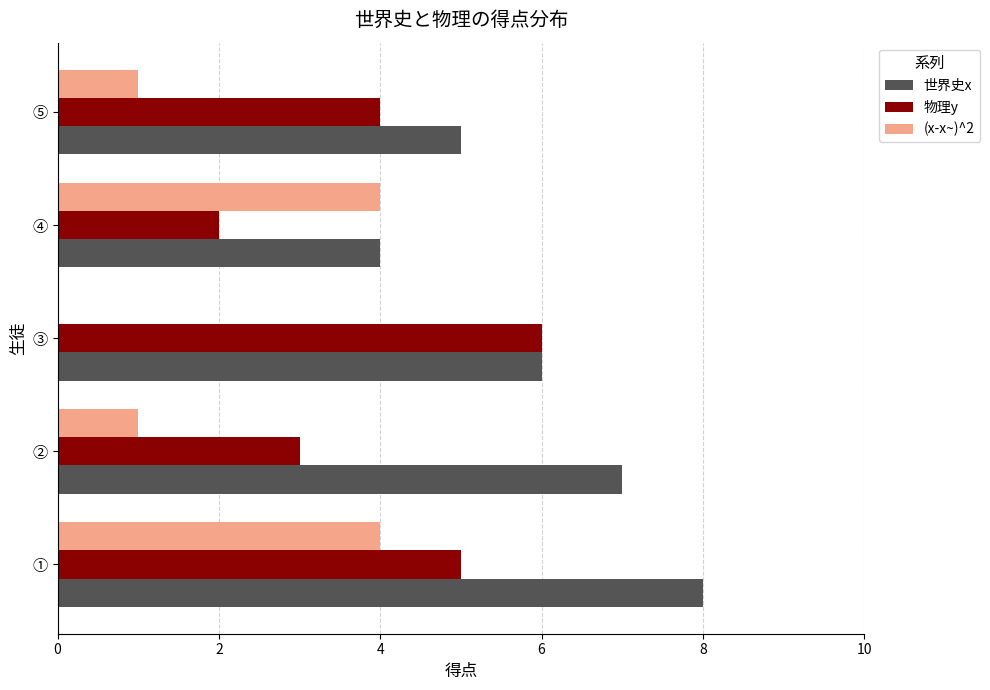

What is the total value across all series at ⑤?

10